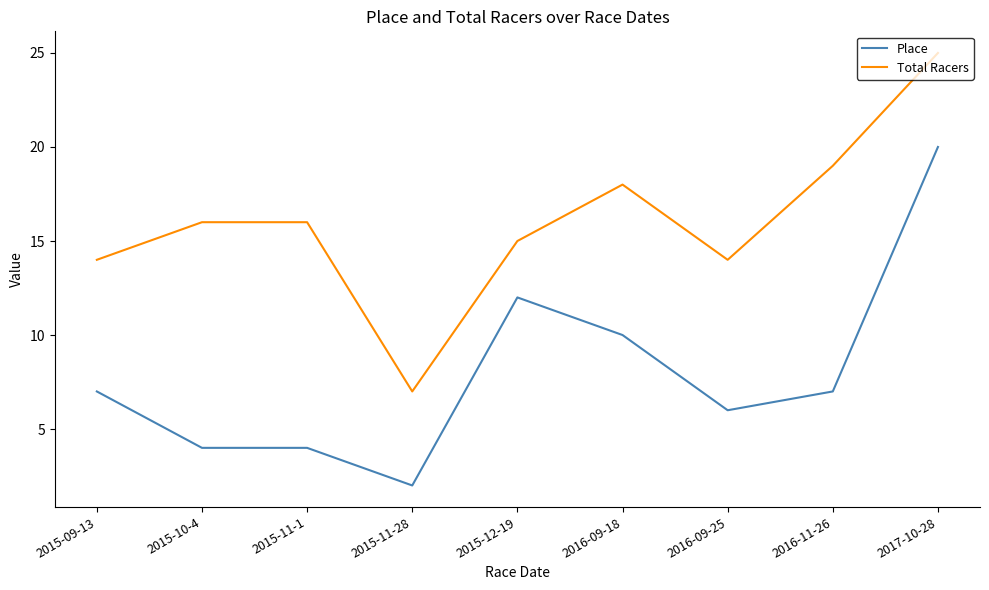

What is the sum of the Total Racers values at 2016-11-26 and 2015-11-28?

26